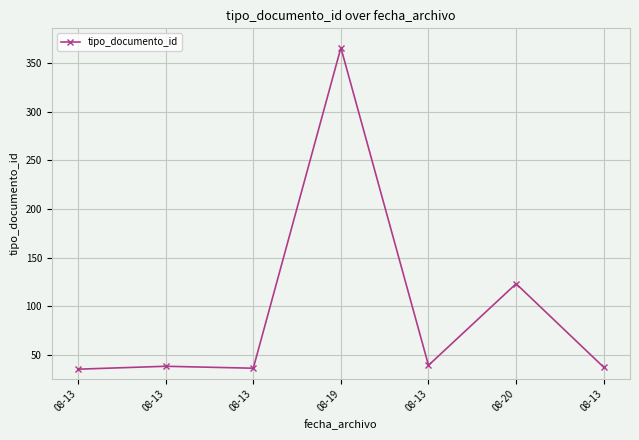

Between 08-13 and 08-13, which is larger?

08-13